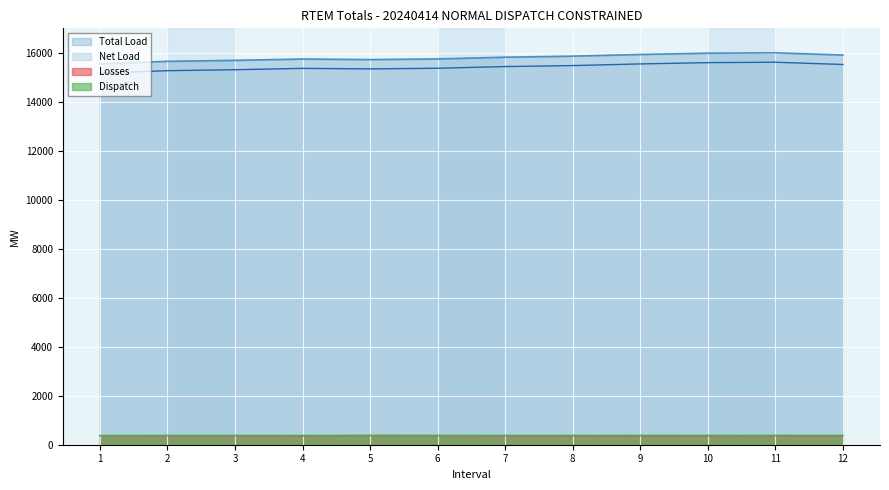

Between 11 and 9, which is larger?

11